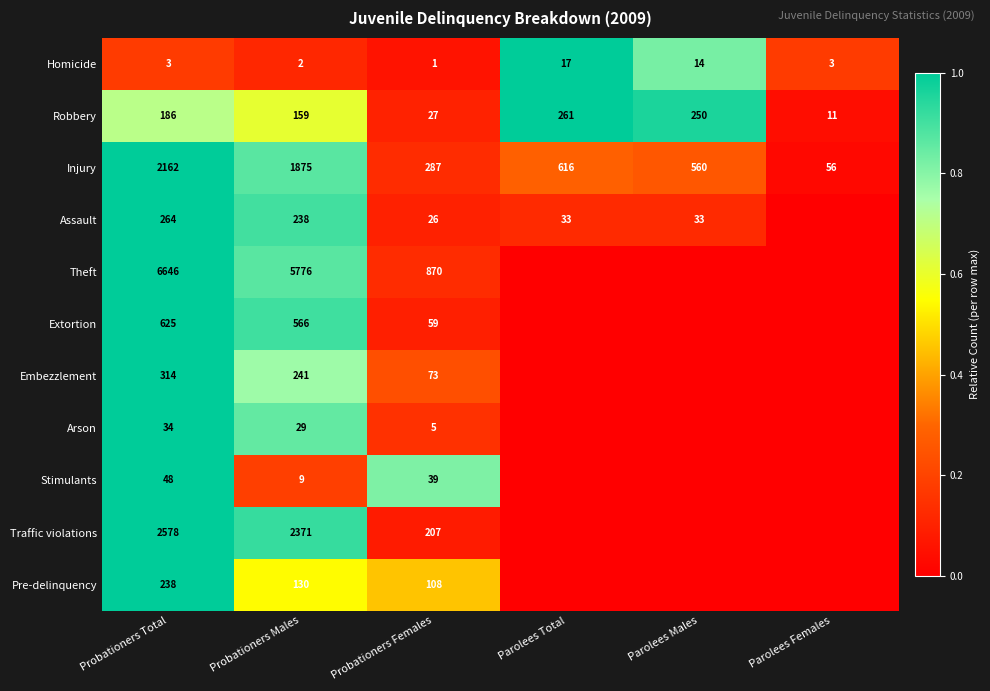

What is the spread (max minus min) of values at Probationers Females?

869